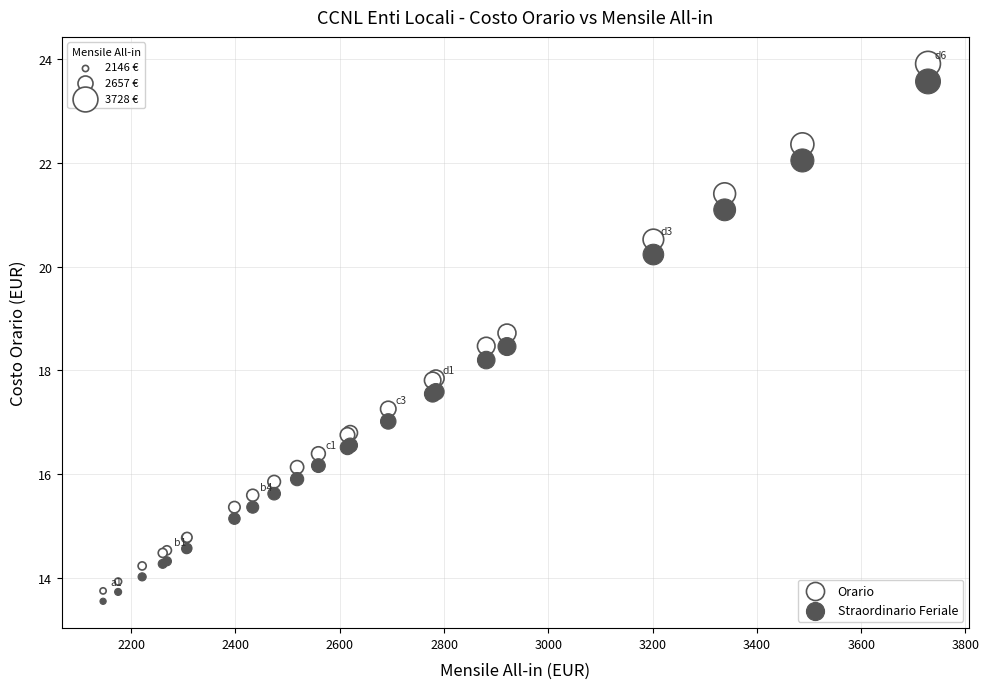

Which series reaches the minimum Y coordinate?

Straordinario Feriale